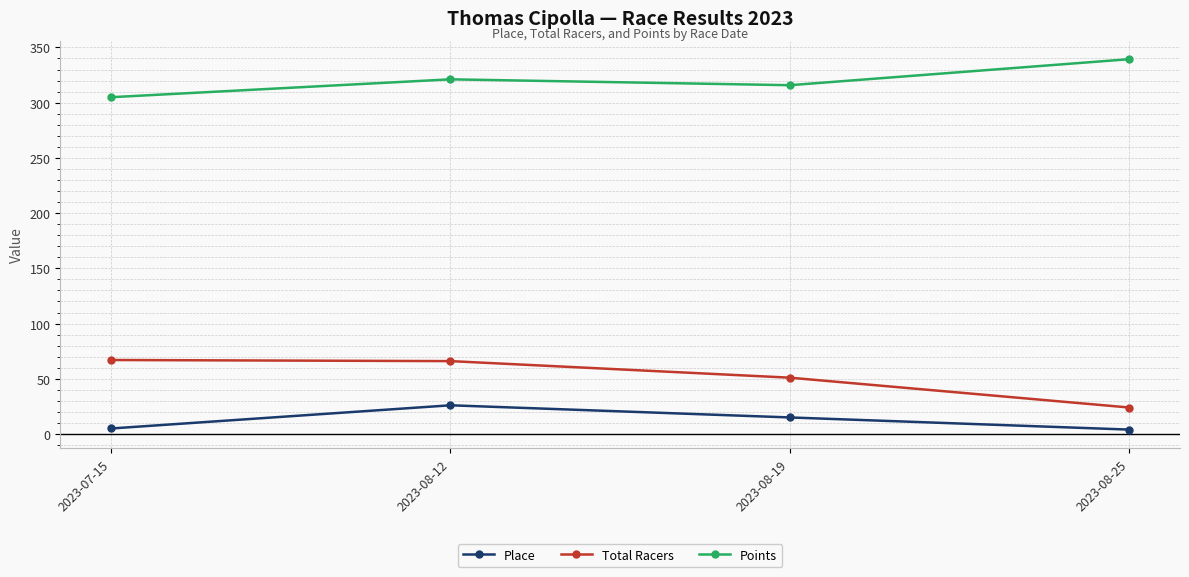

What is the difference between the Place values at 2023-07-15 and 2023-08-19?

10.0